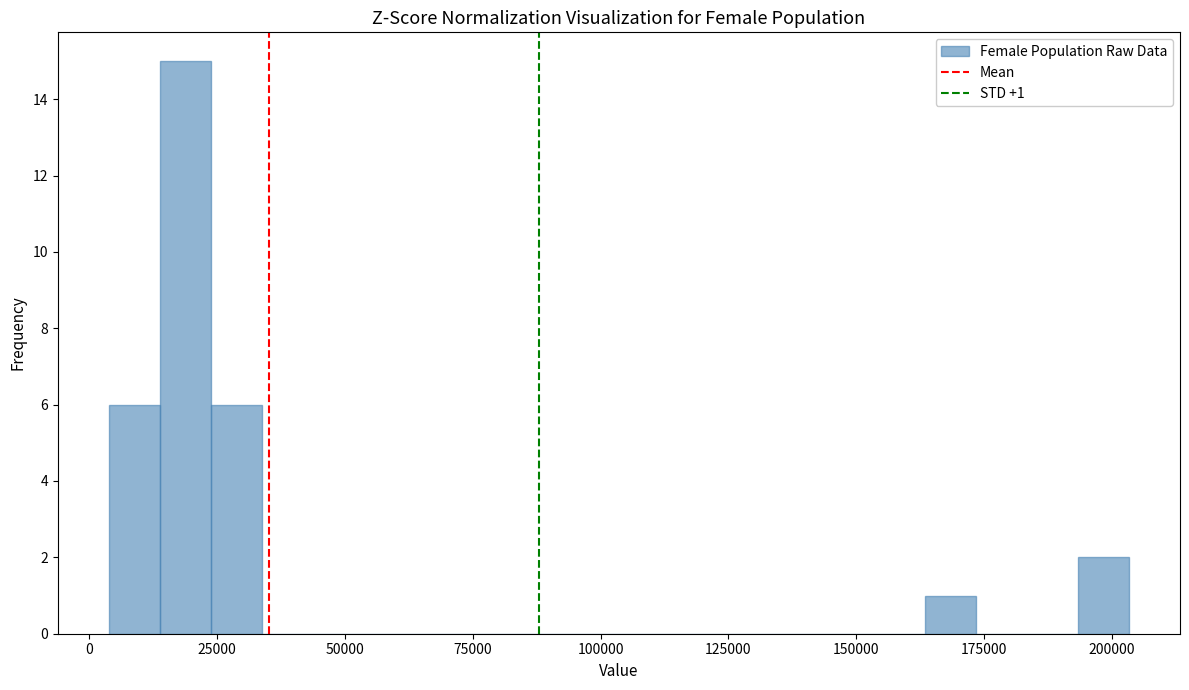

Around what value on the x-axis is the tallest bar? Give the approximate position of its centre, as read against the axis.

20000